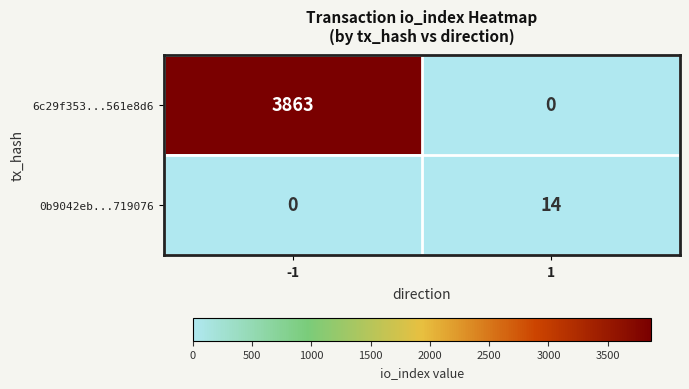

The value of 6c29f353...561e8d6 at 1 is -1997. True or false?

False